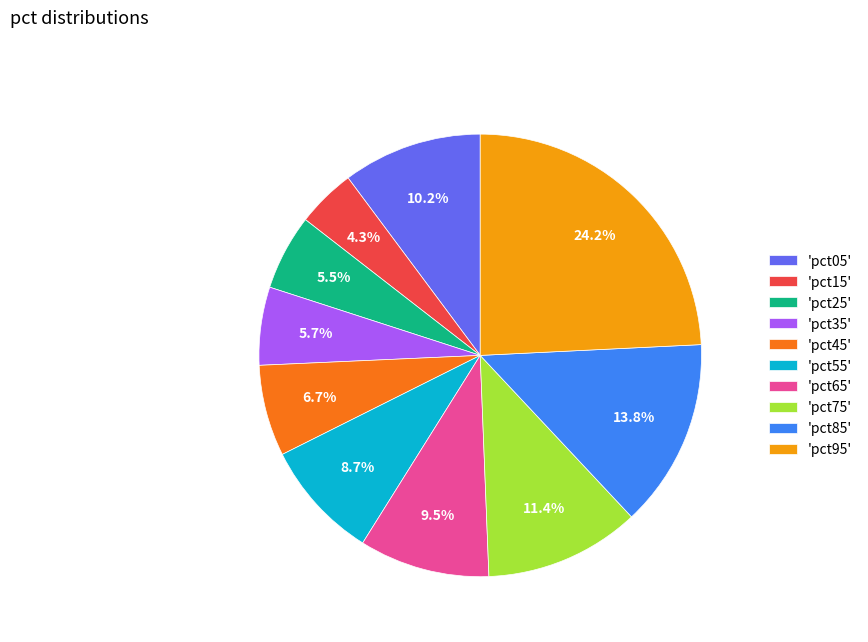

Which slice is the largest?

'pct95'